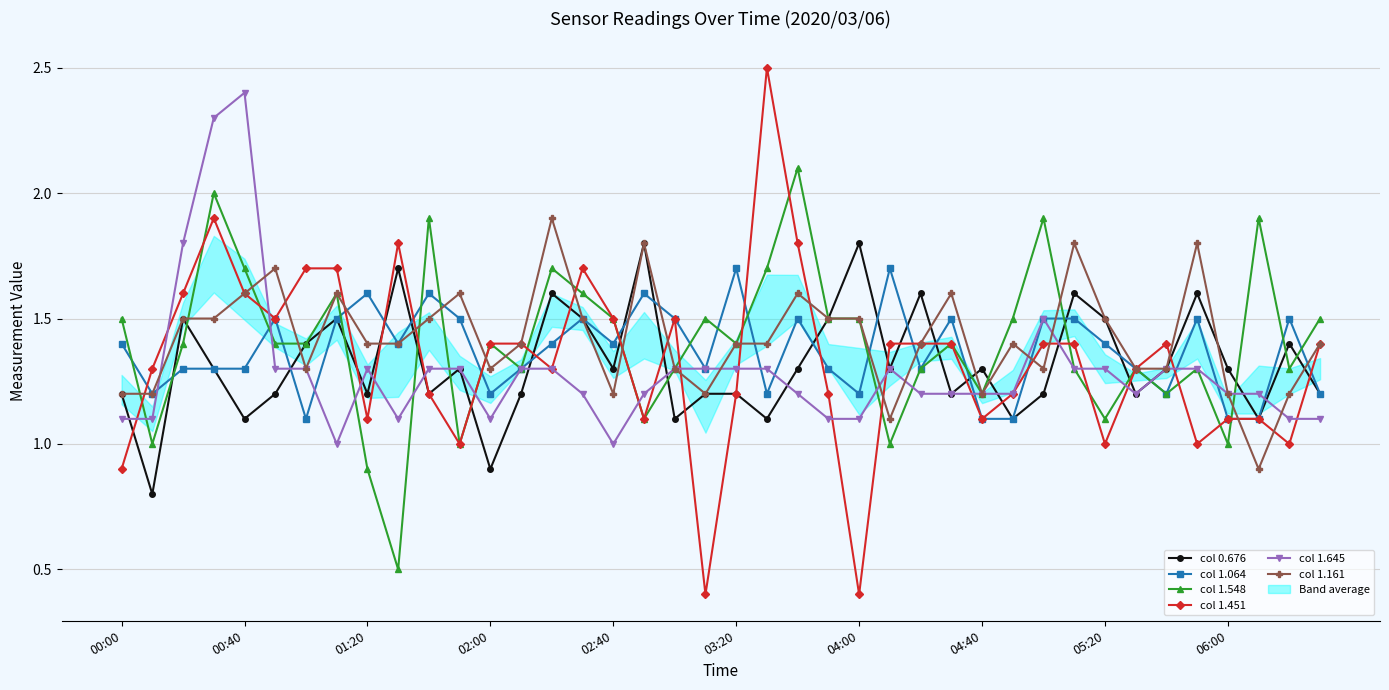

True or false: col 1.161 has more than 1 points higher than both neighbors.

True